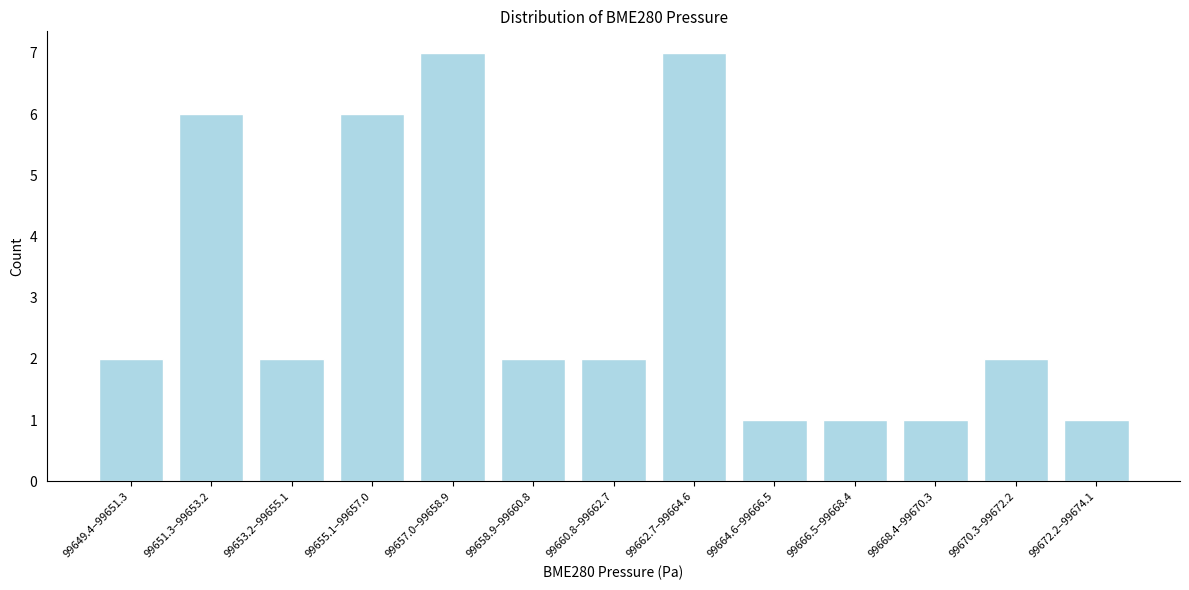

Reading right to left, transcribe all the data shown in this chart.

1	2	1	1	1	7	2	2	7	6	2	6	2